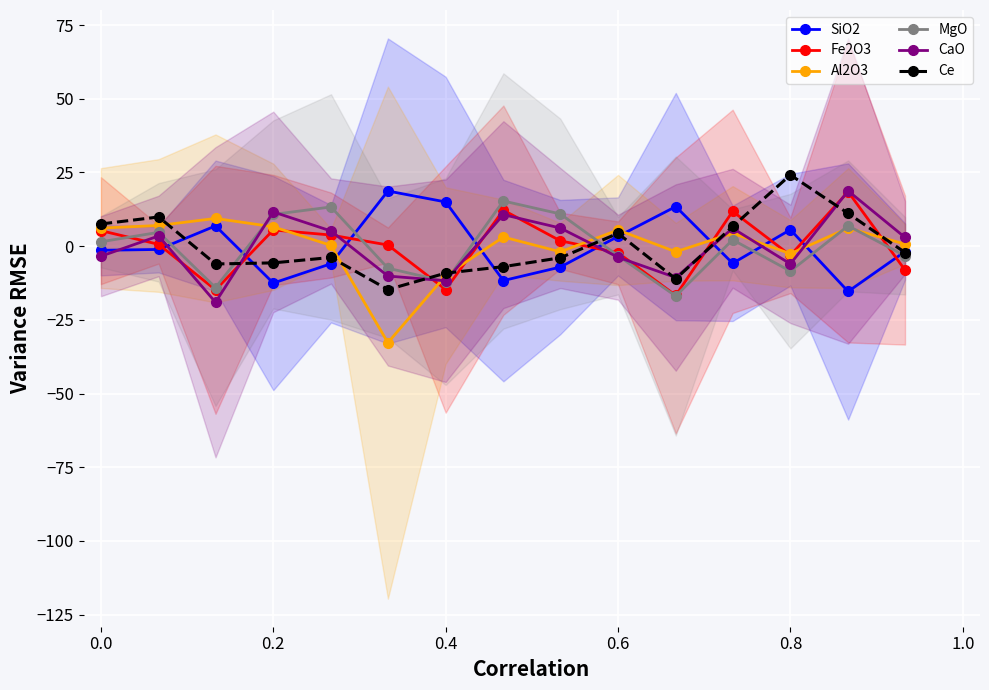

How many times do Al2O3 and SiO2 cross each other?

6